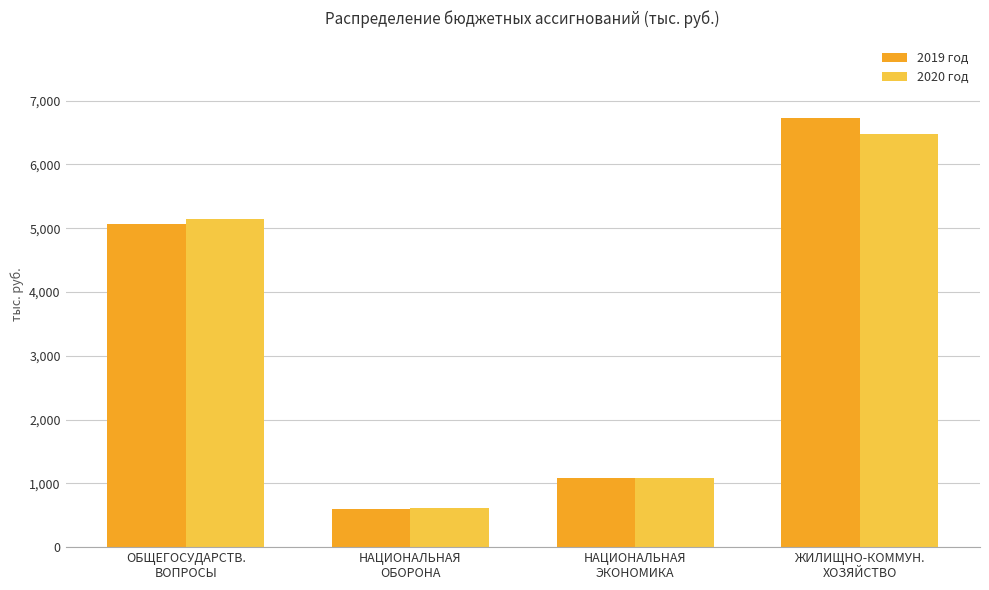

Which series has the largest range (max minus min)?

2019 год